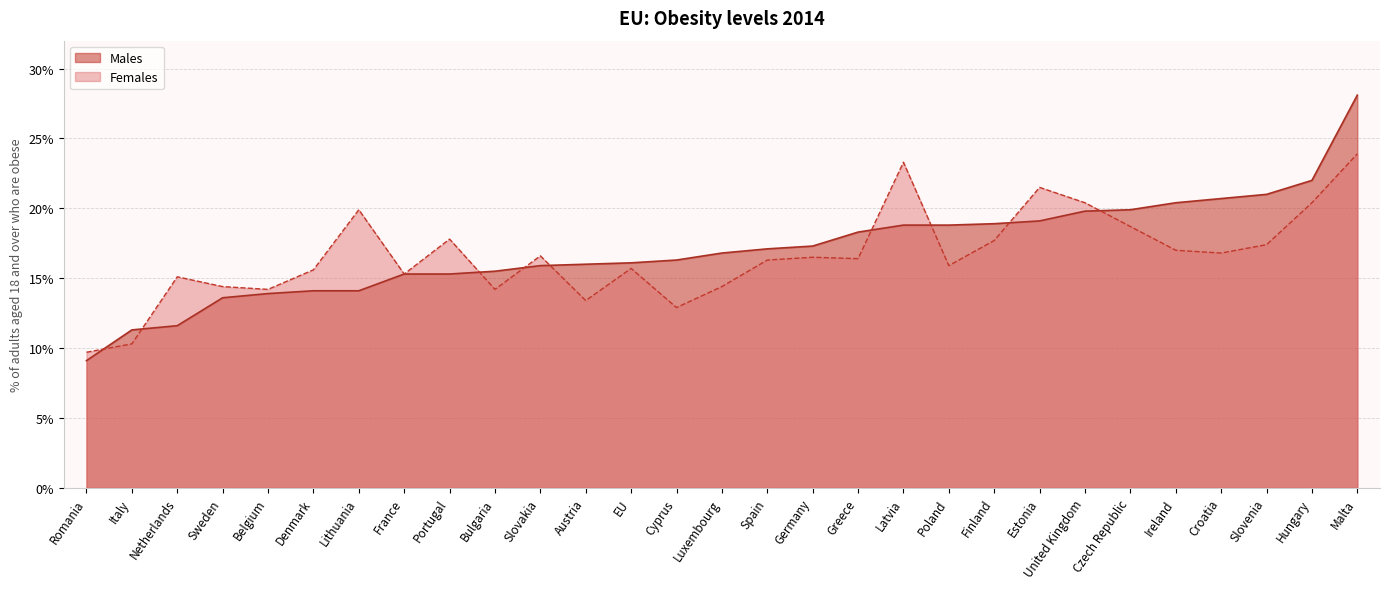

How many lines are shown in the chart?

2